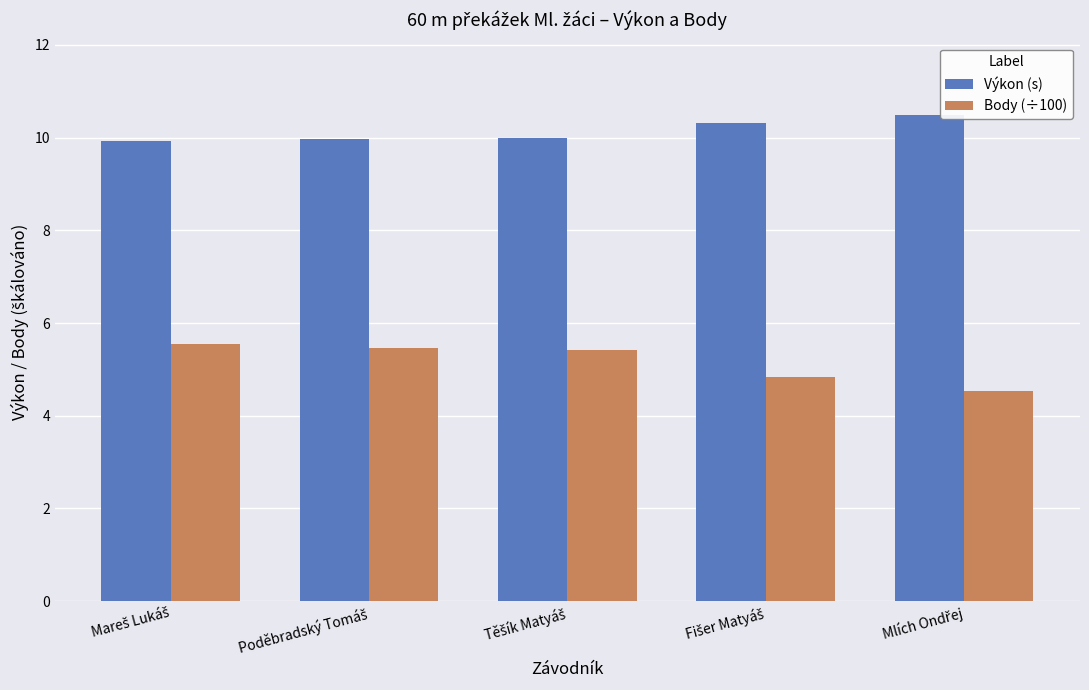

At how many categories does at least one series exceed 9?

5